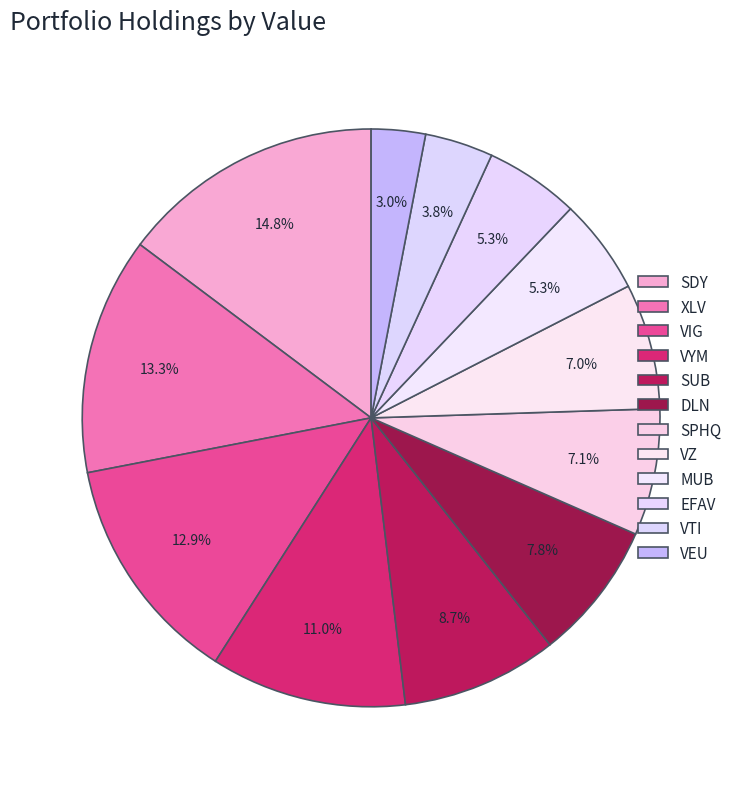

How many segments does this pie chart have?

12